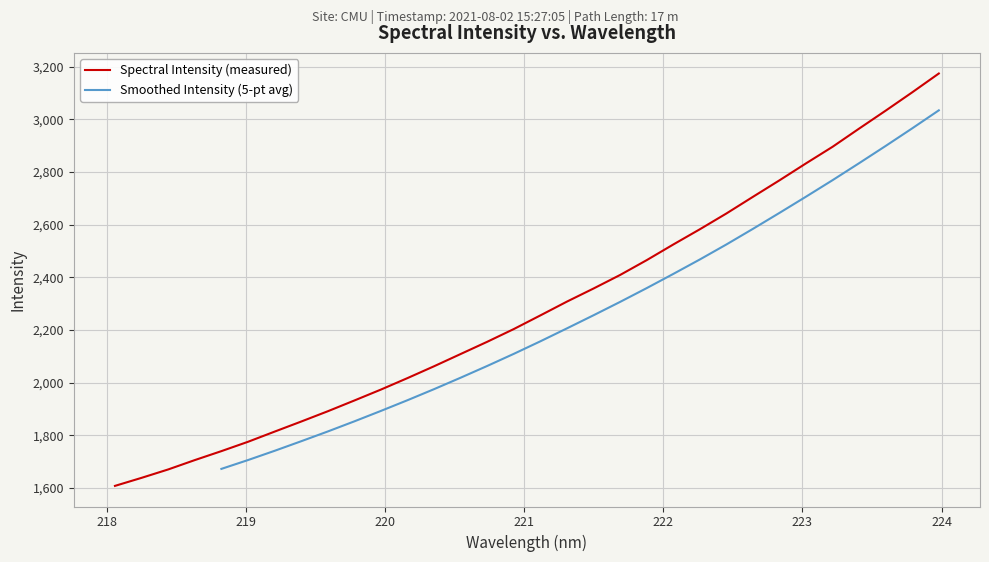

List the labels in order of value, smallest first.

218.0596, 218.2508, 218.442, 218.6332, 218.8244, 219.0156, 219.2067, 219.3979, 219.589, 219.7801, 219.9712, 220.1623, 220.3533, 220.5444, 220.7354, 220.9264, 221.1174, 221.3083, 221.4993, 221.6902, 221.8812, 222.0721, 222.263, 222.4538, 222.6447, 222.8355, 223.0264, 223.2172, 223.408, 223.5987, 223.7895, 223.9802